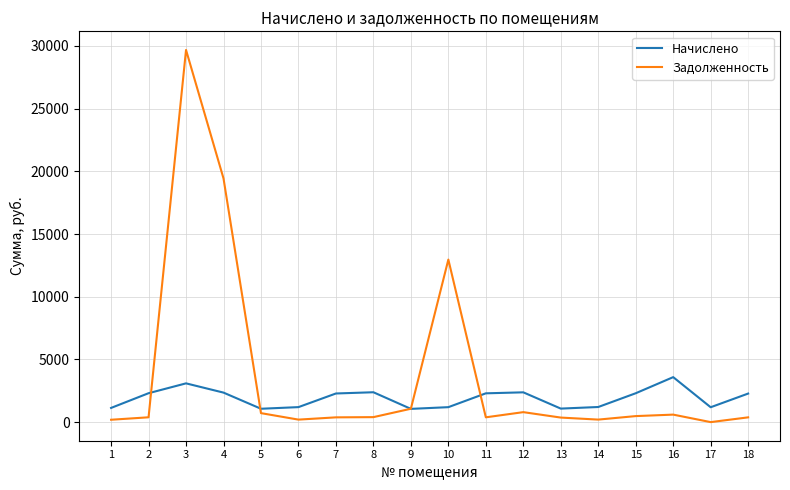

At 4, list the series in order from smallest to largest.

Начислено, Задолженность